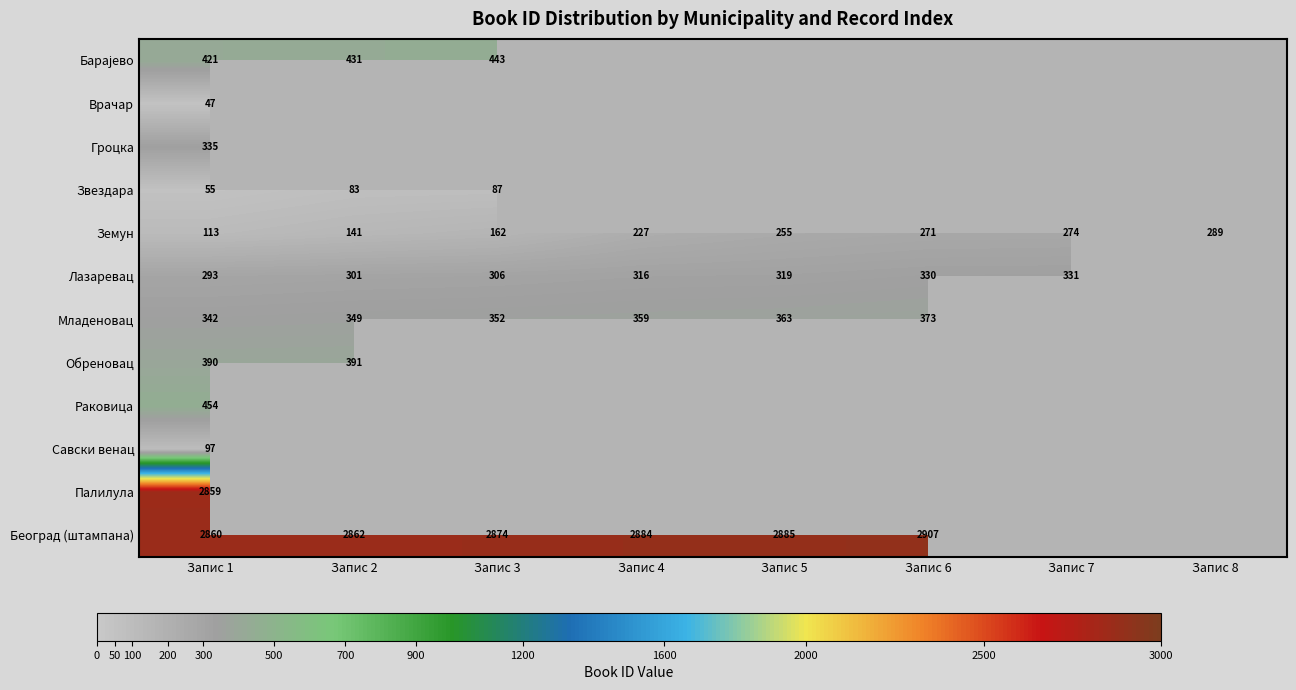

What is the sum of the Лазаревац values at Запис 4 and Запис 3?

622